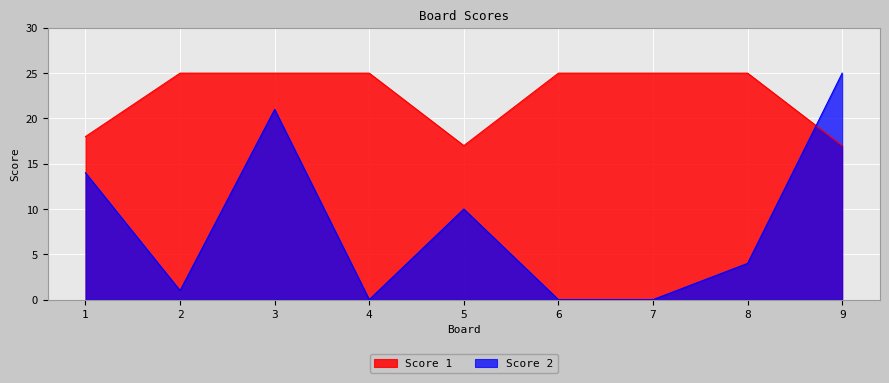

Reading right to left, extract all data points from this chart.

Score 1: 17	25	25	25	17	25	25	25	18
Score 2: 25	4	0	0	10	0	21	1	14